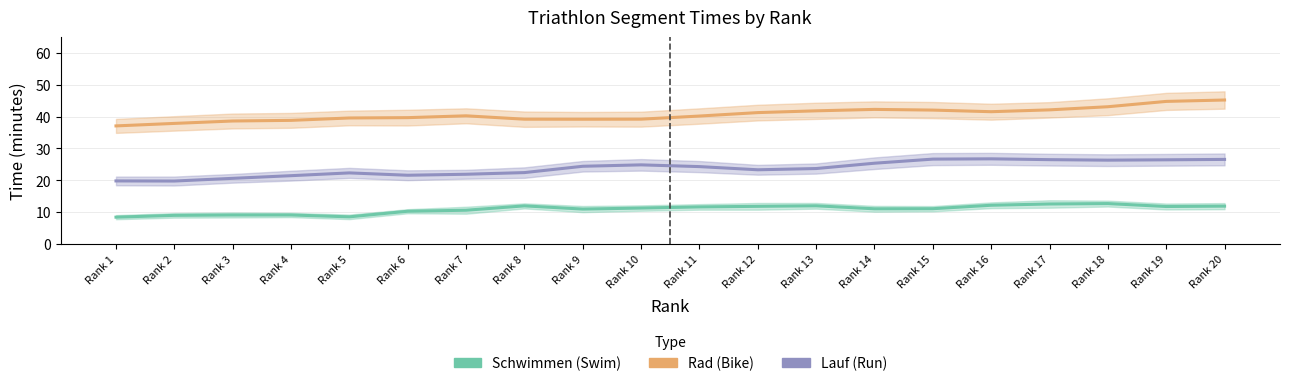

At which category is the sum across all series the highest?

Rank 20